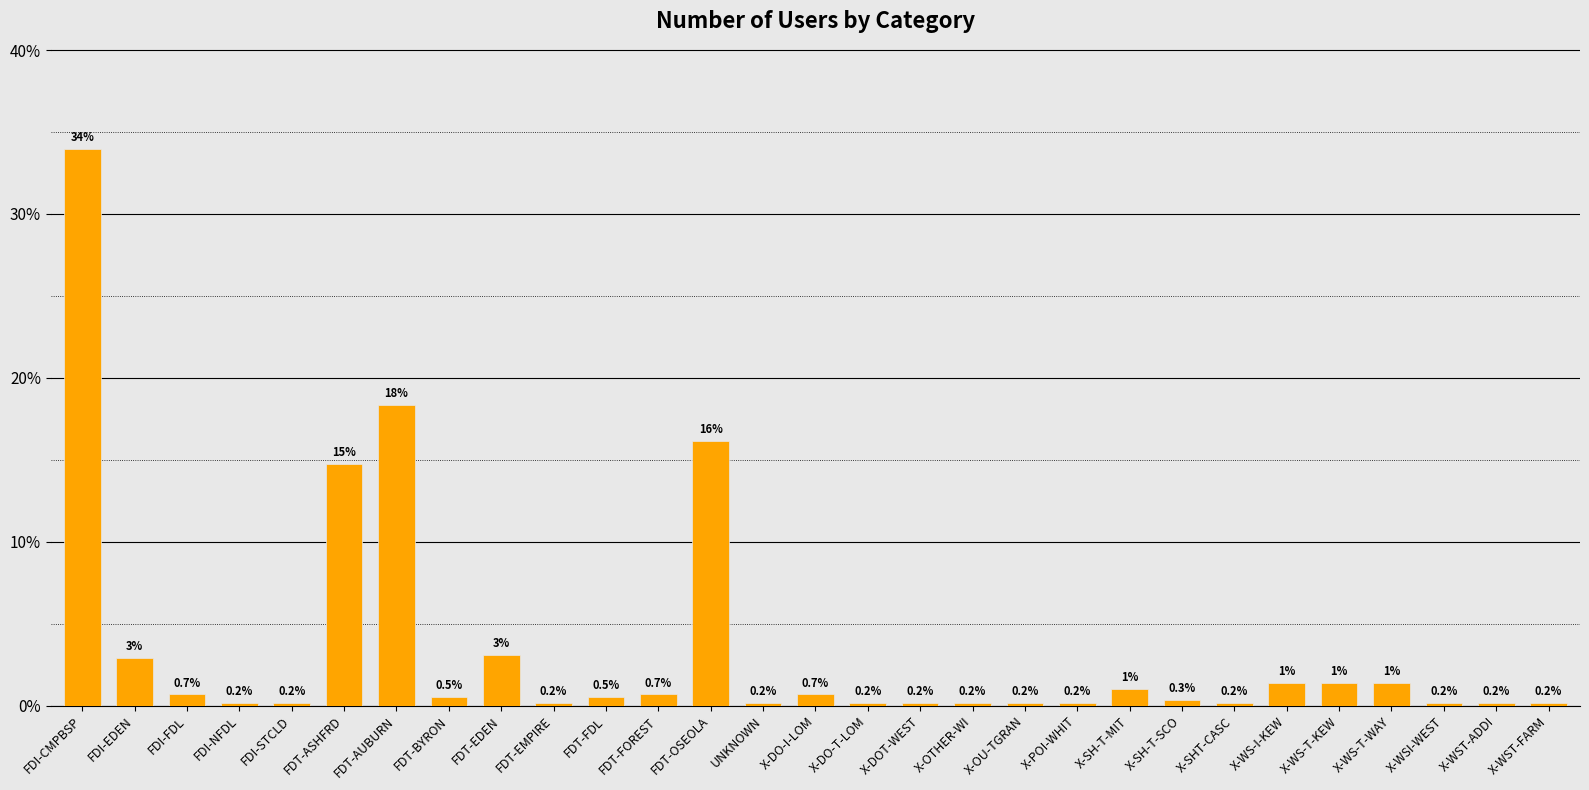

At which category does the chart reach its peak across all series?

FDI-CMPBSP